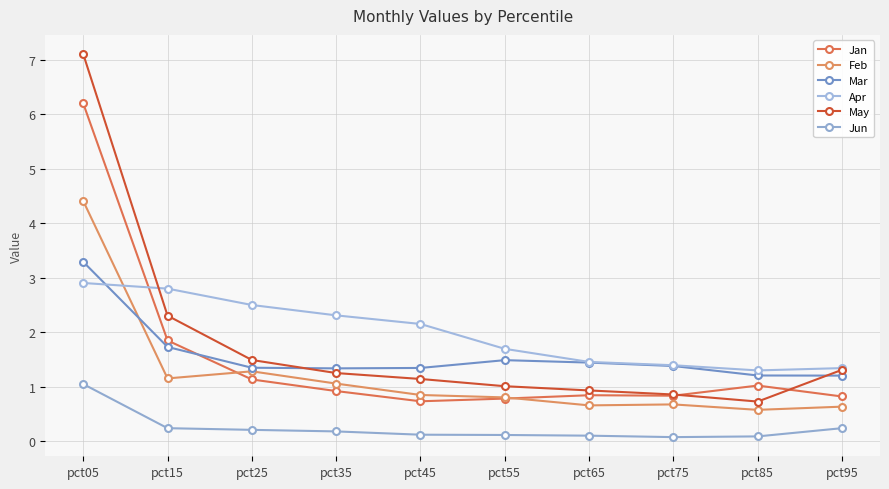

How many lines are shown in the chart?

6